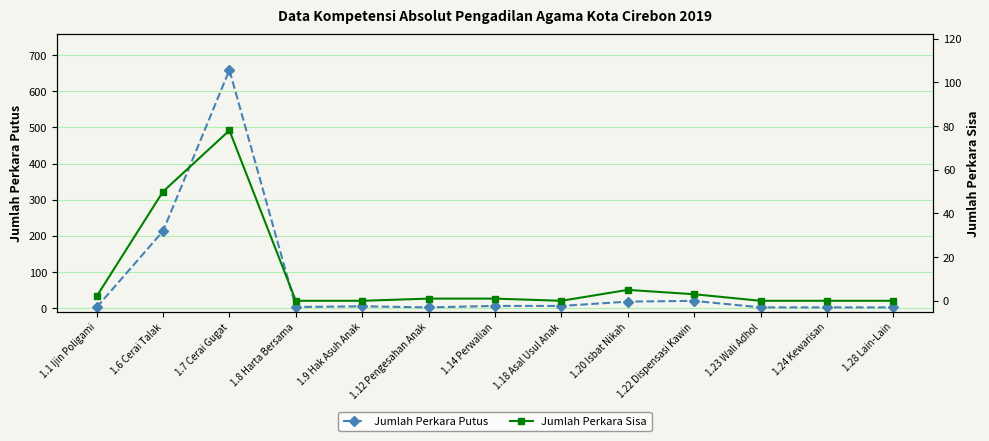

True or false: Jumlah Perkara Putus has more than 0 points higher than both neighbors.

True